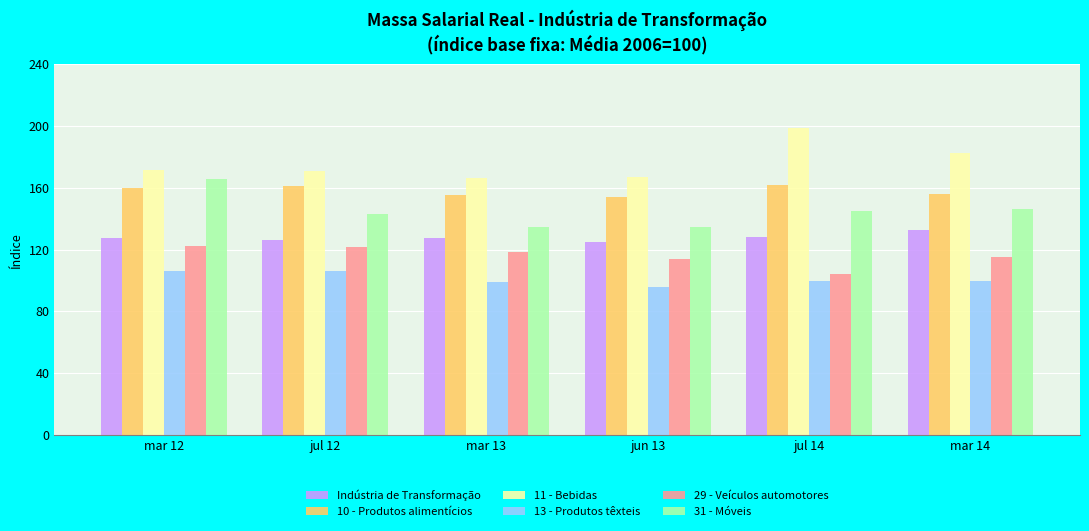

What position from the right is jul 14?

2